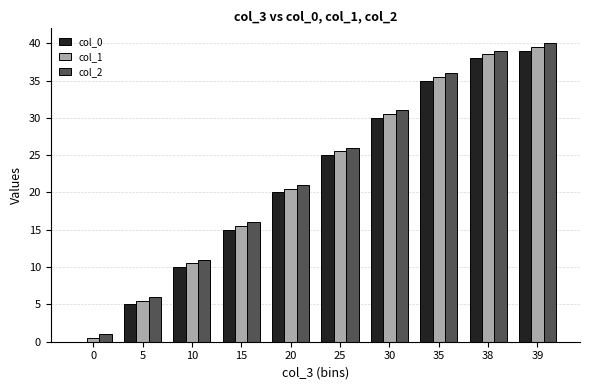

What is the greatest value displayed?

40.0